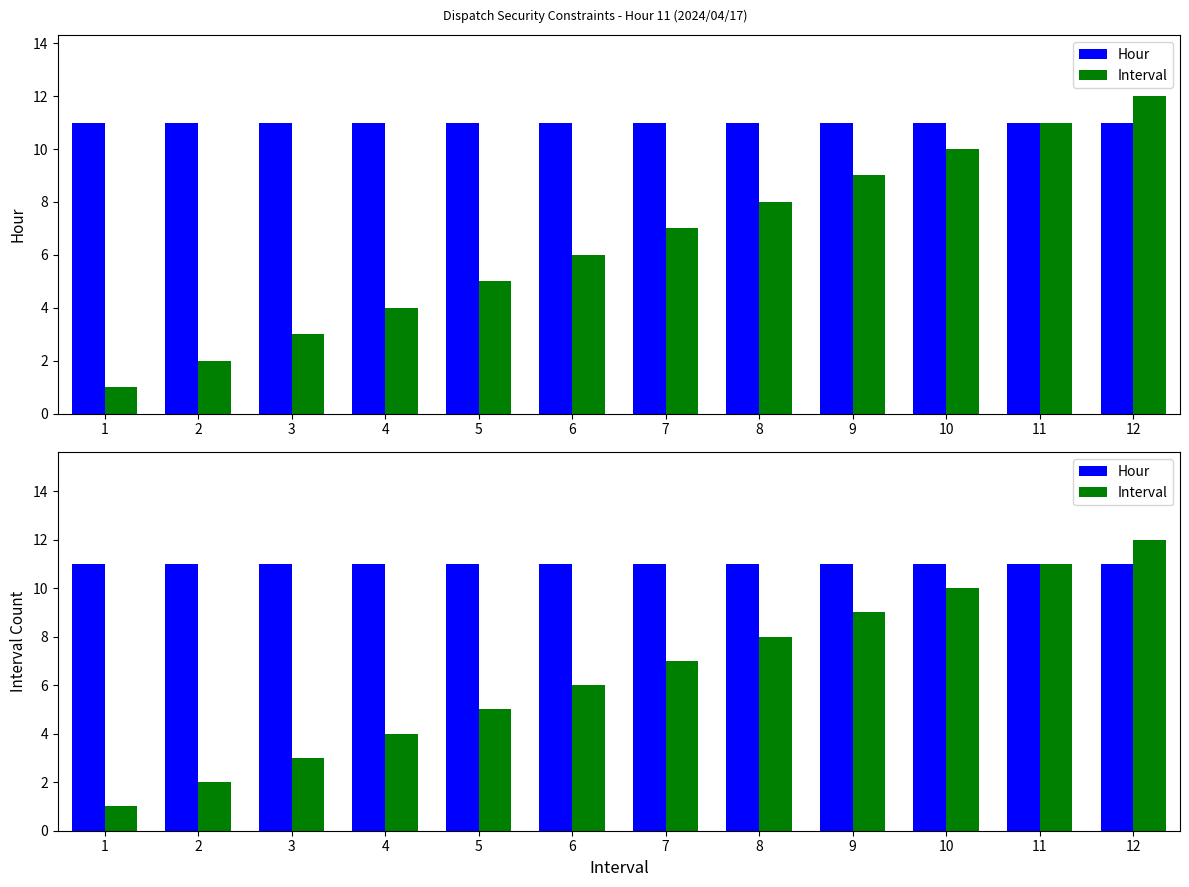

Reading right to left, extract all data points from this chart.

Hour: 11	11	11	11	11	11	11	11	11	11	11	11
Interval: 12	11	10	9	8	7	6	5	4	3	2	1